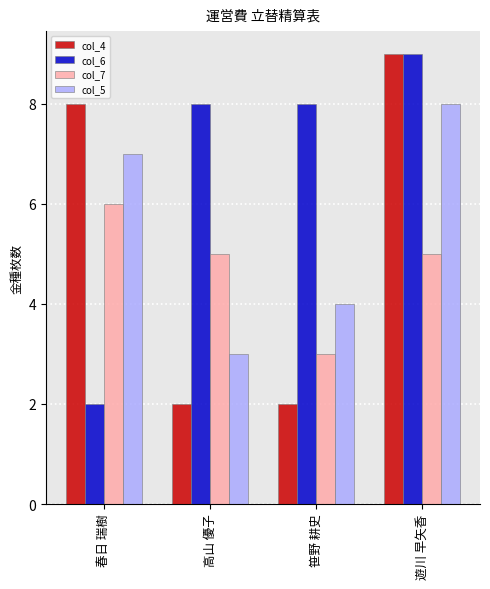

The col_4 series shows 8 at 春日 瑞樹. True or false?

True